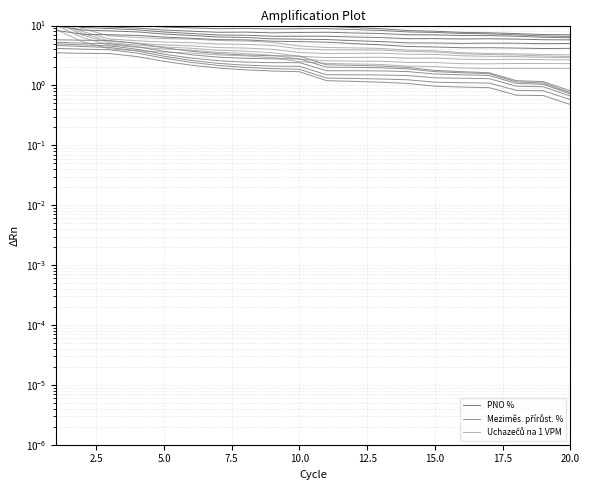

Where is Uchazečů na 1 VPM nearest to the value 5?

2.5